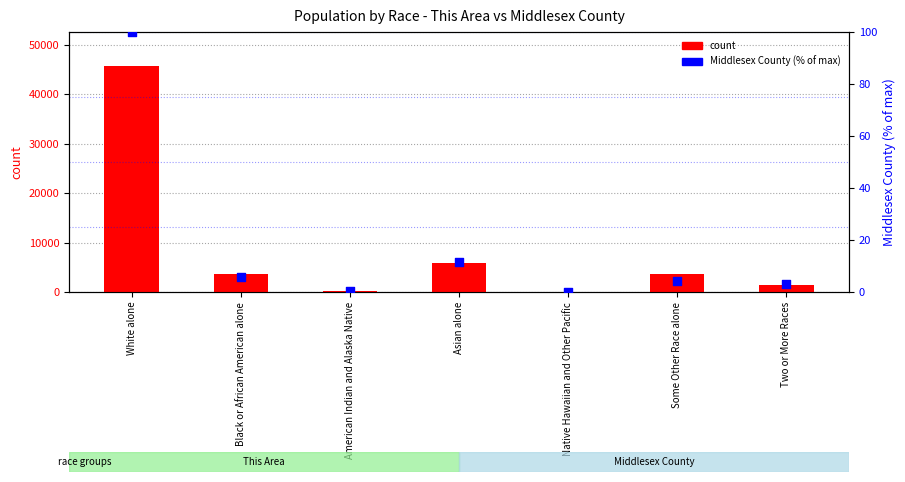

Is the value of Middlesex County (% of max) at Black or African American alone greater than the value of count at Black or African American alone?

No